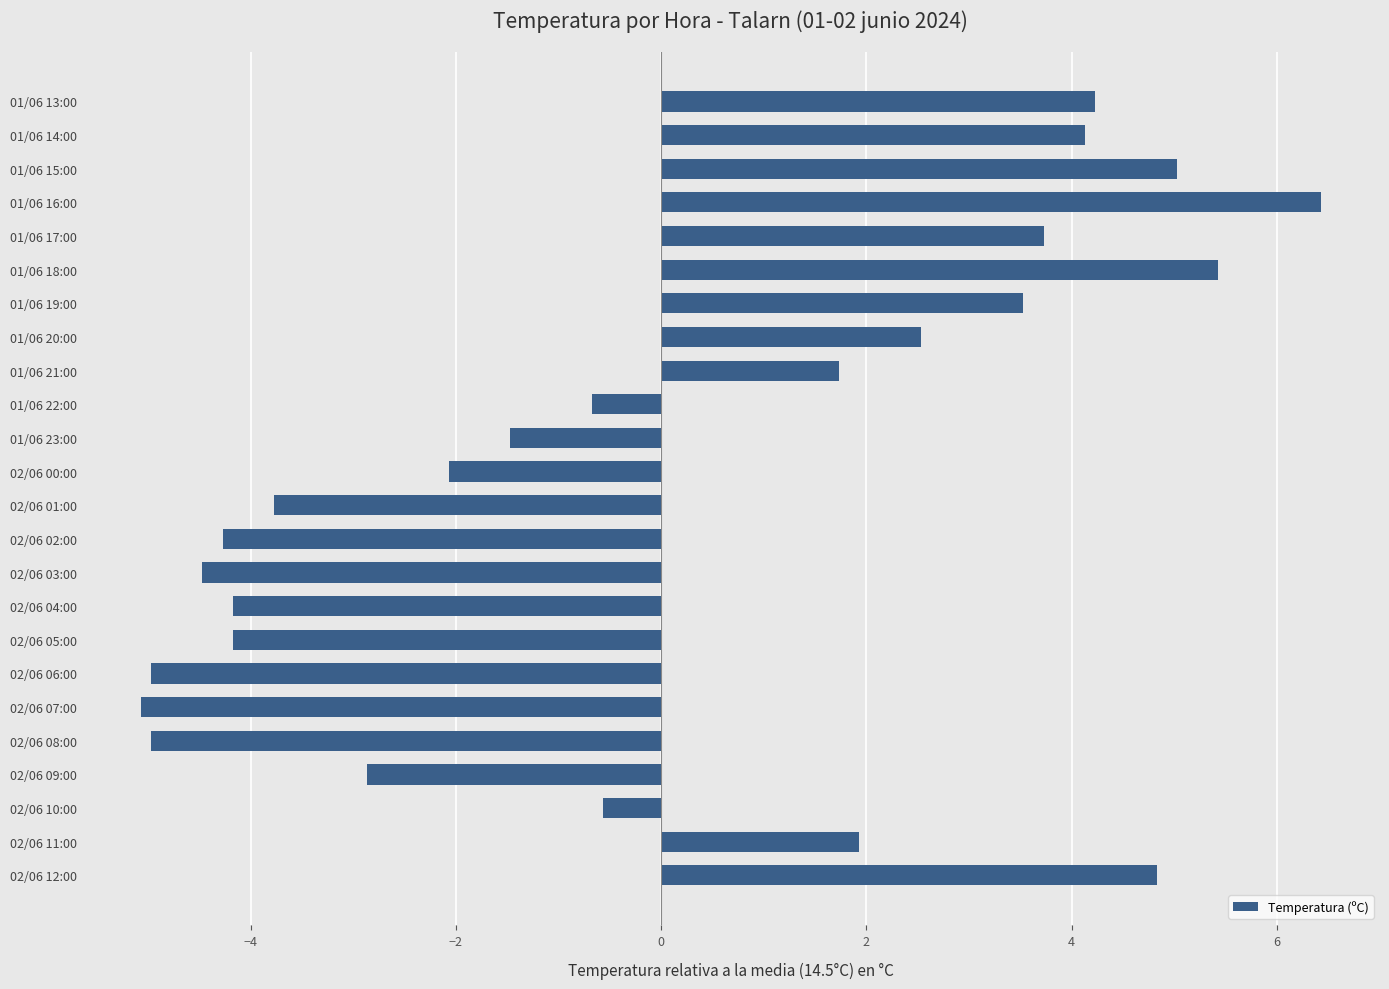

Are the bars grouped side by side (vs. stacked)?

No